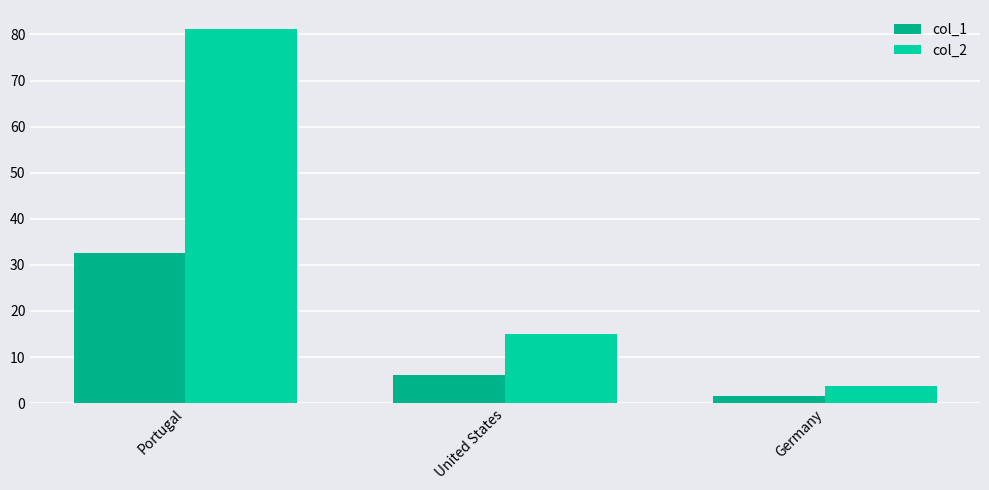

Is it true that col_1 equals 3.3 at United States?

False